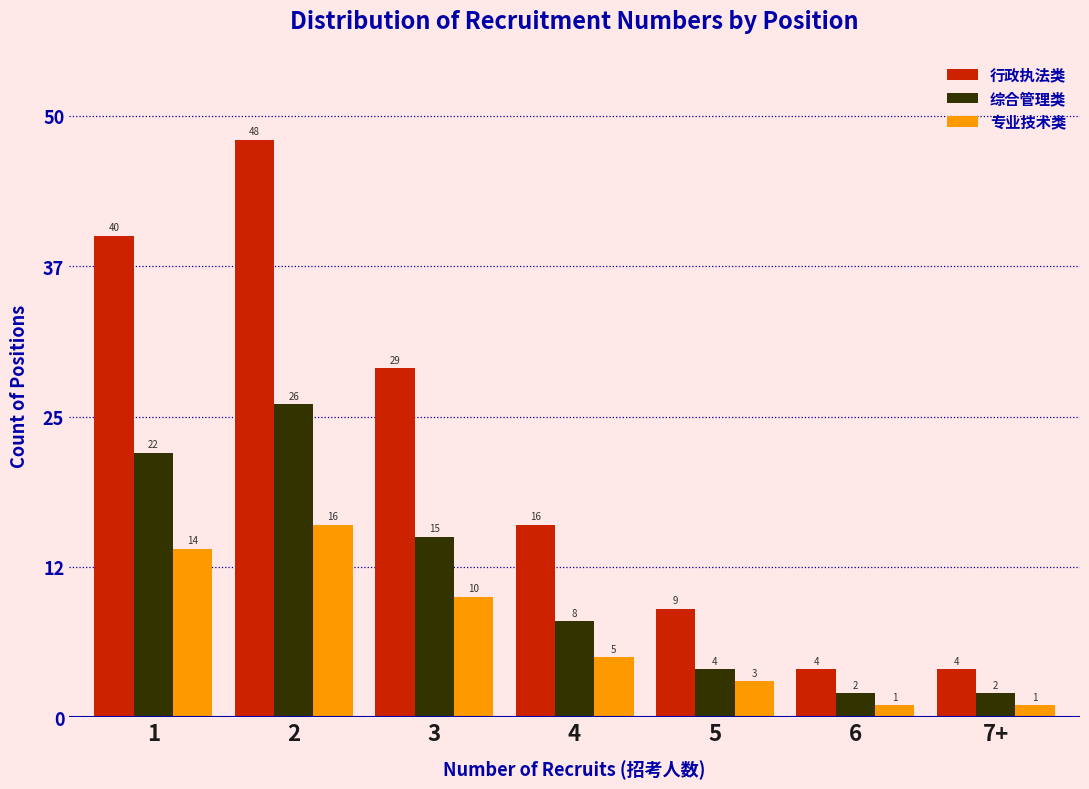

Reading left to right, list all the values displayed in this chart.

行政执法类: 1=40	2=48	3=29	4=16	5=9	6=4	7+=4
综合管理类: 1=22	2=26	3=15	4=8	5=4	6=2	7+=2
专业技术类: 1=14	2=16	3=10	4=5	5=3	6=1	7+=1